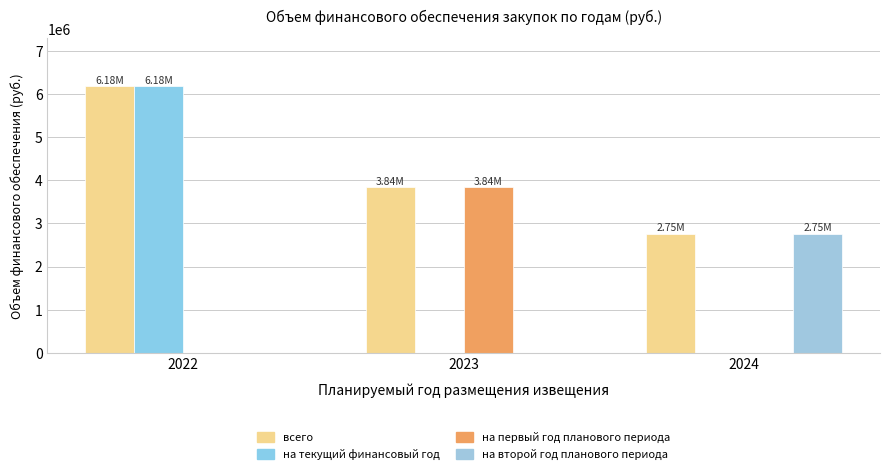

What is the sum of all на текущий финансовый год values?

6178822.1